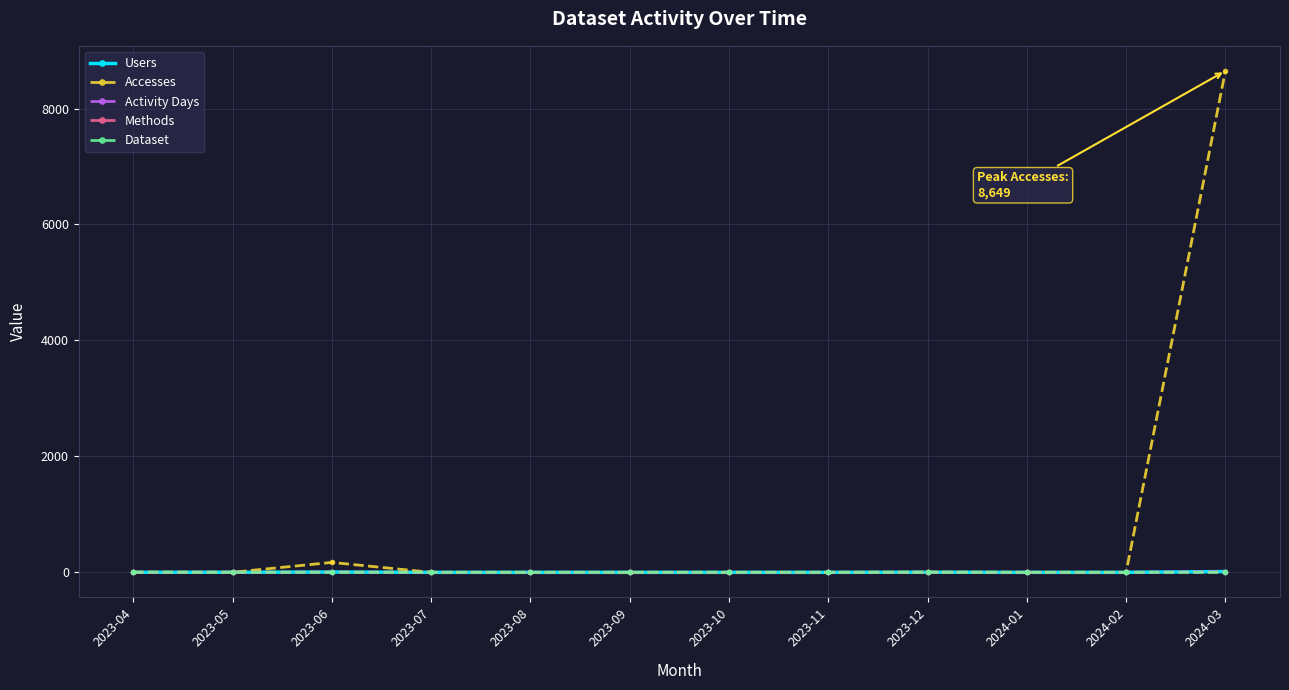

True or false: Activity Days has more than 2 points higher than both neighbors.

False